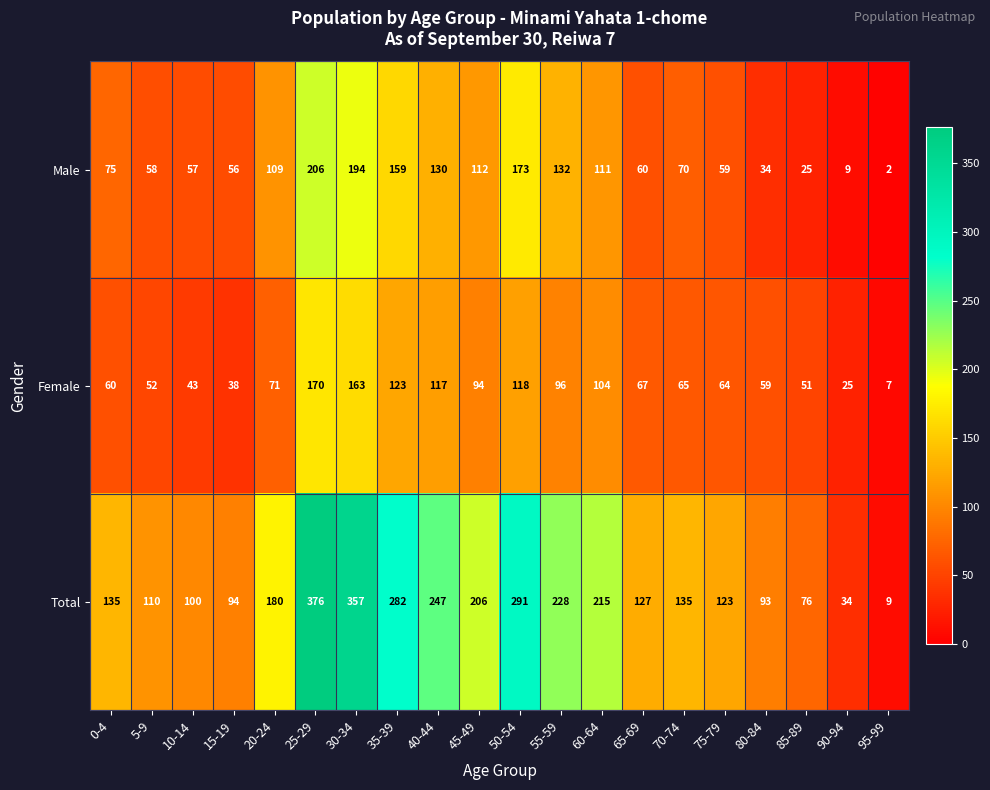

What is the sum of the Female values at 15-19 and 70-74?

103